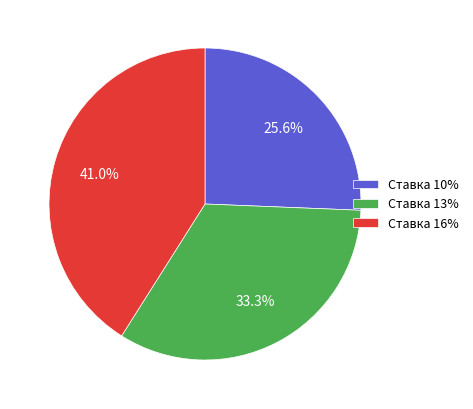

How many slices are in this pie chart?

3